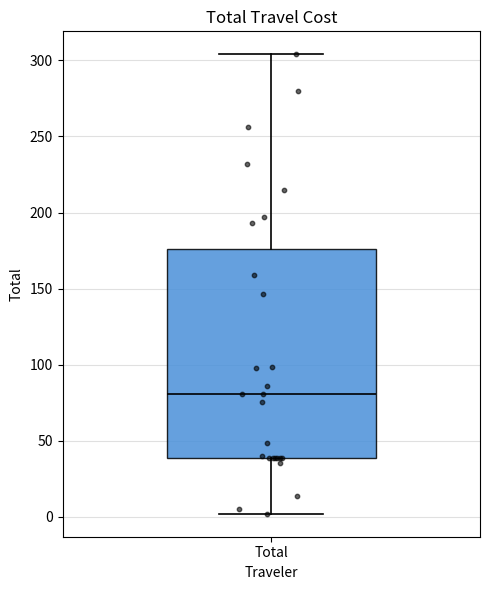

Transcribe this box plot: give where the median line is, the range the box spans, and where the two whiskers end, as read against the y-axis. The values are not printed on the chart, so give them approximately, as read against the axis.

median 80, box 40 to 175, whiskers 0 to 305